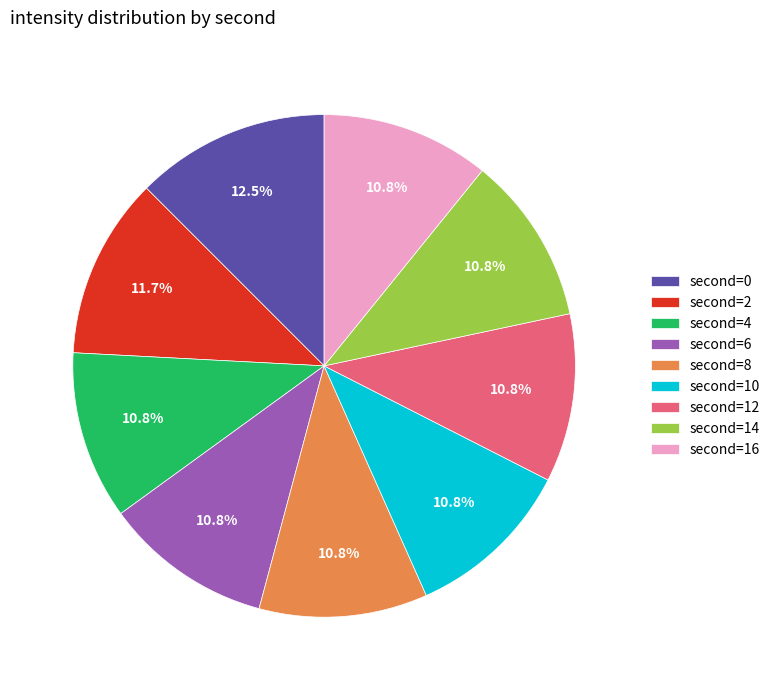

Count the number of slices in the pie.

9